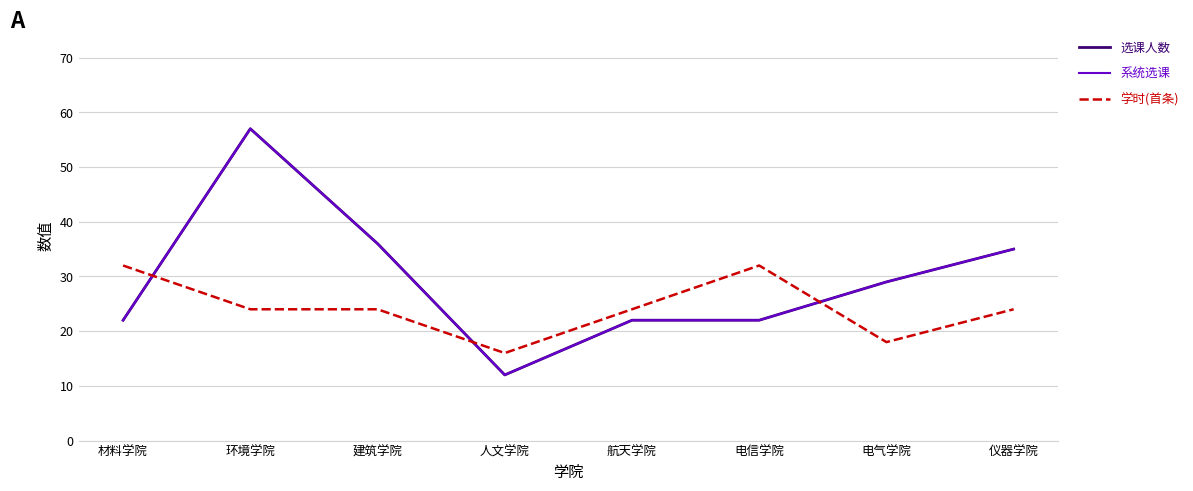

Does the chart have visible grid lines?

Yes